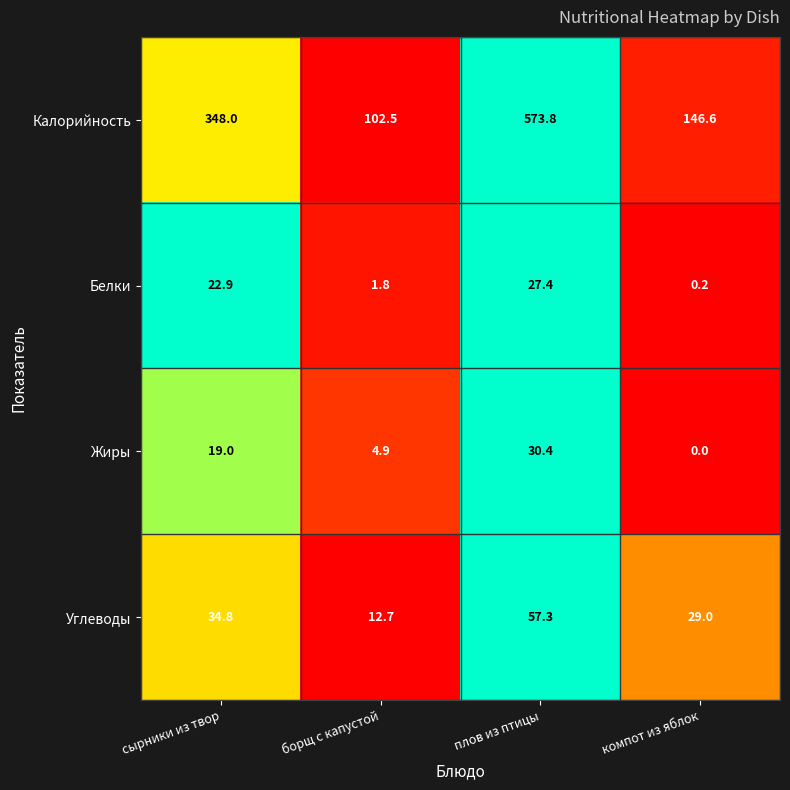

Which category has the highest value in the Жиры series?

плов из птицы